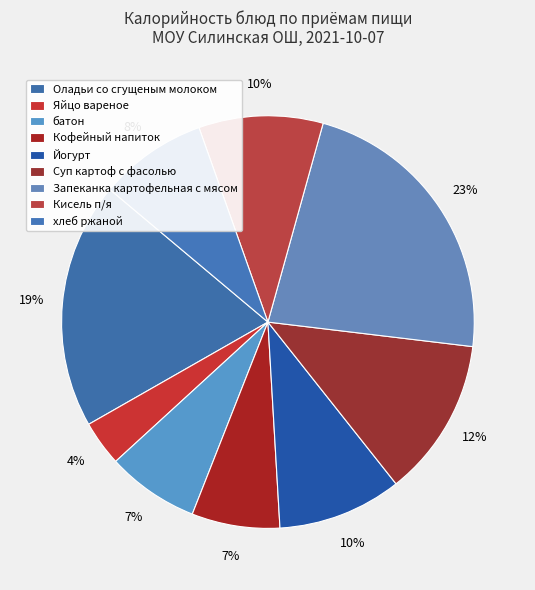

Is it true that хлеб ржаной is 8% of the pie?

True